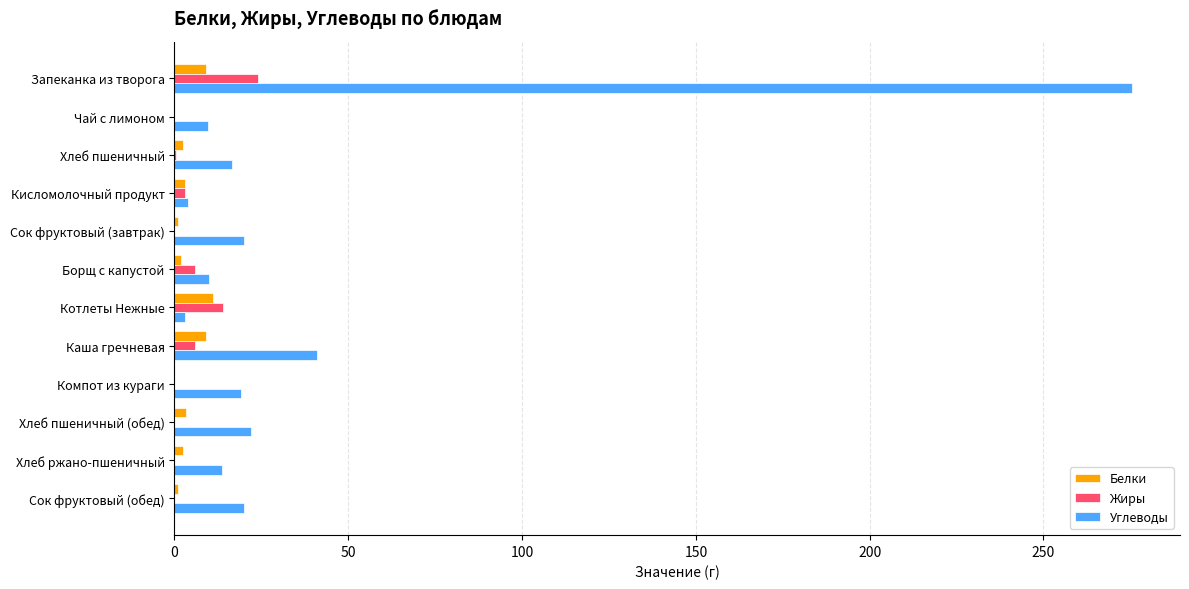

What is the total value across all series at Чай с лимоном?

9.7